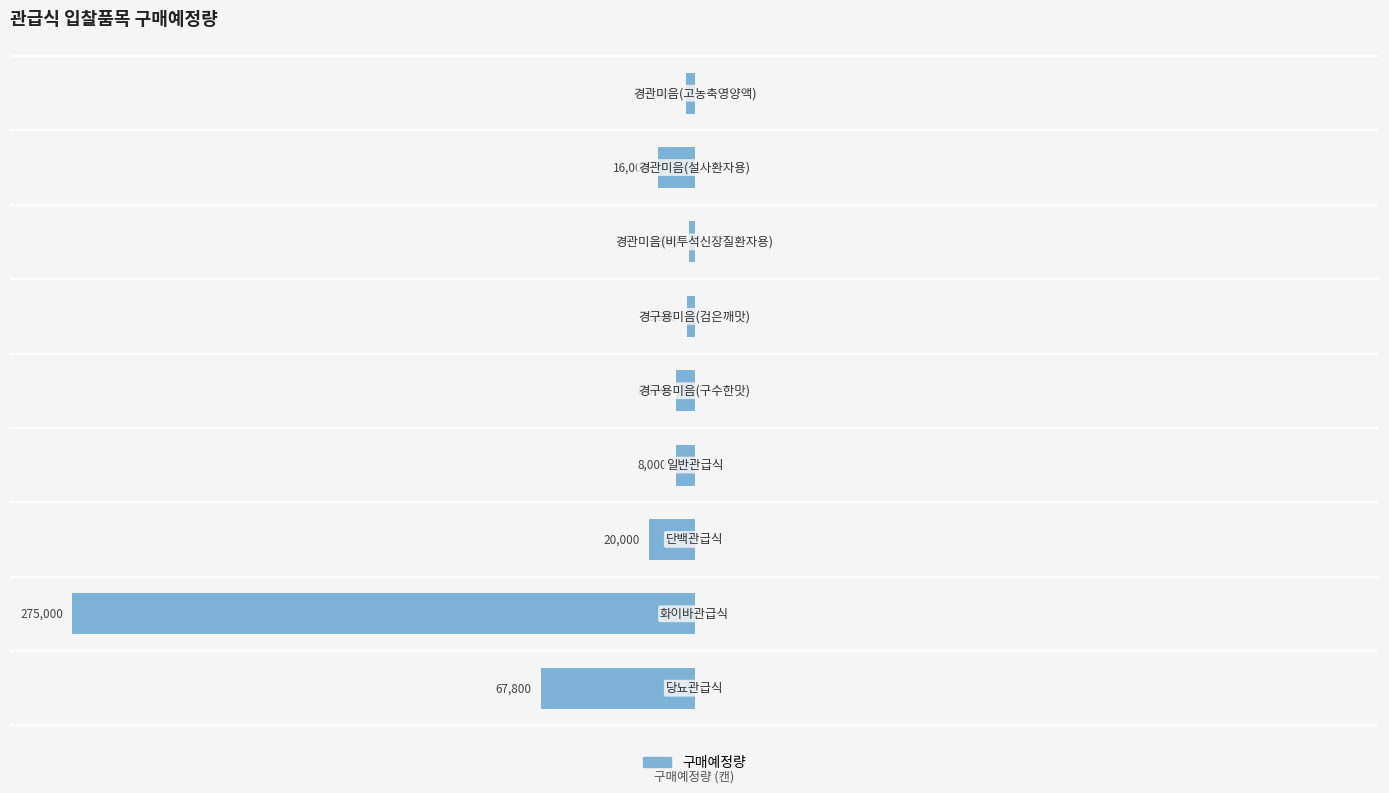

Does the chart contain any negative values?

Yes